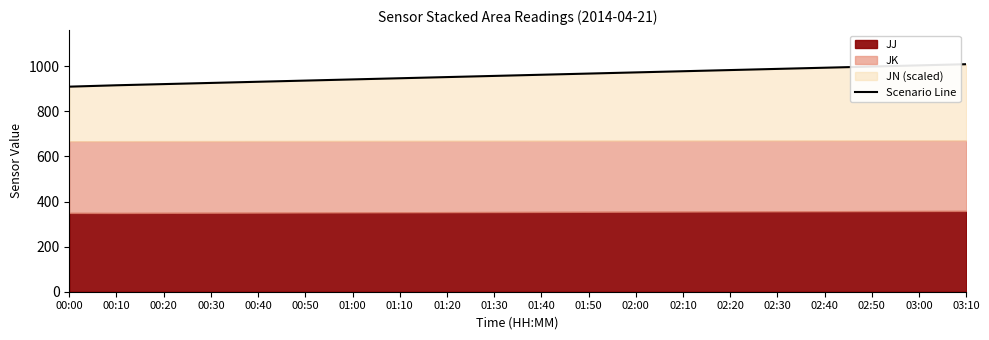

What is the change in value from 02:20 to 02:50?

+15.6